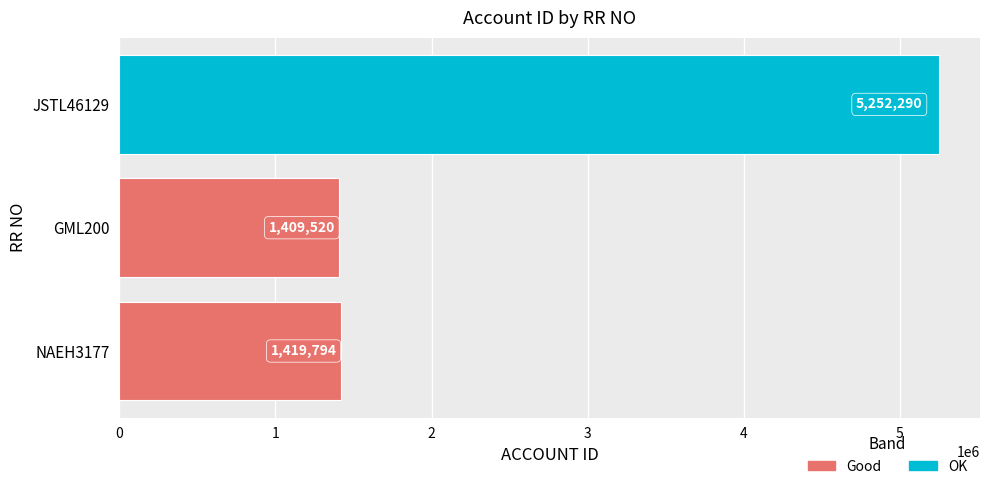

The value at JSTL46129 is 5252290. True or false?

True